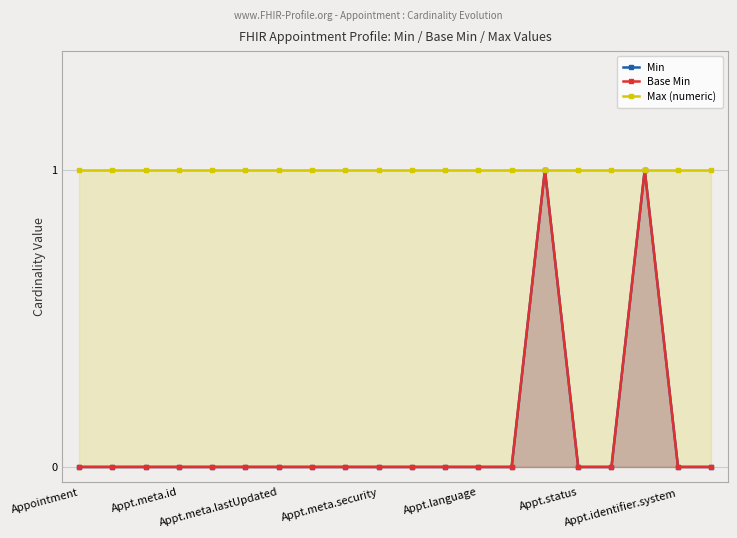

Is the value of Max (numeric) at 14 greater than the value of Base Min at 19?

Yes